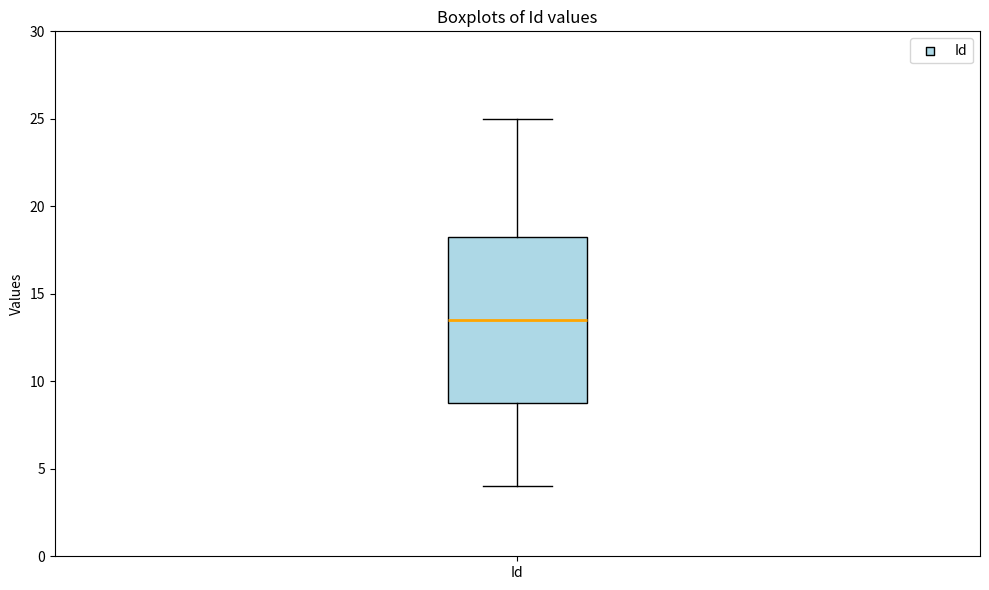

Where does the upper whisker of the box for Id end on the y-axis? The values are not printed on the chart, so give them approximately, as read against the axis.

25.0